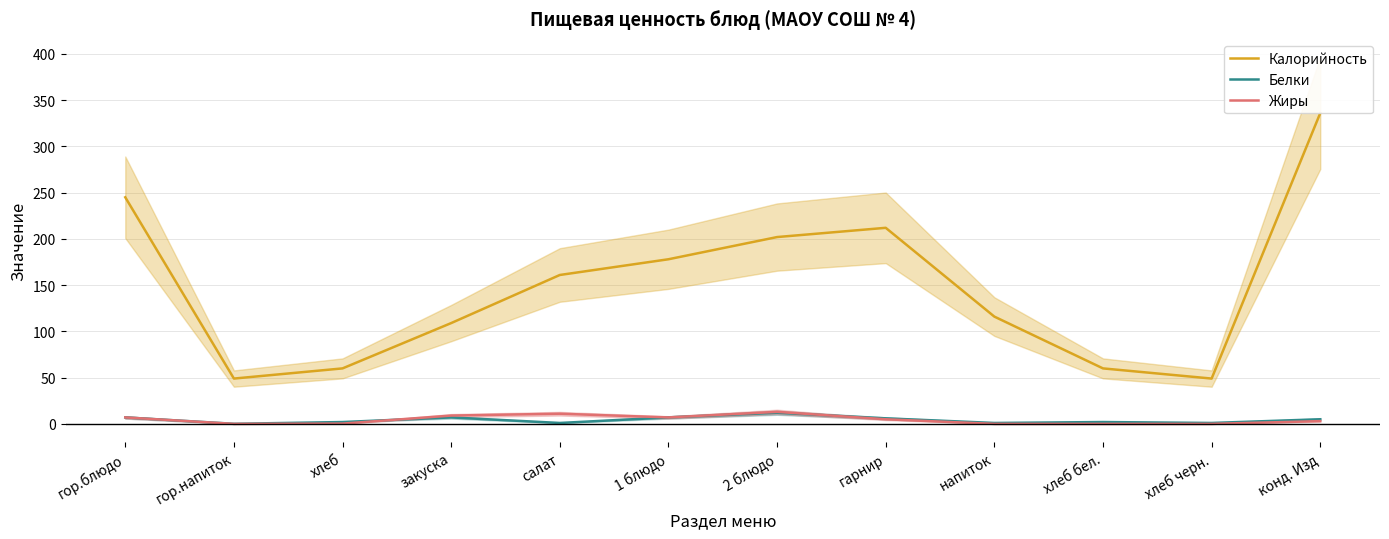

How many data points in Калорийность are less than 161?

6